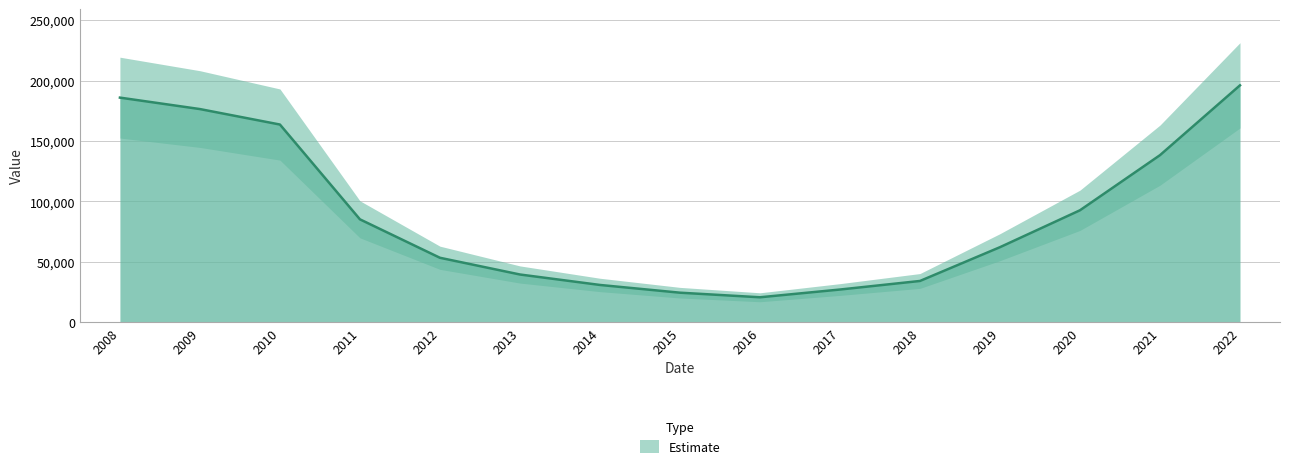

What is the average value?

88682